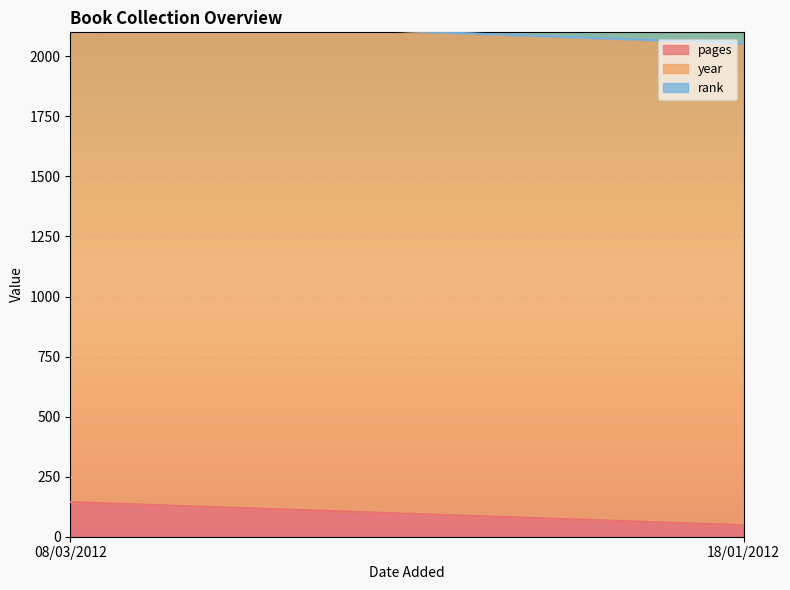

What is the label of the 2nd point from the right?

08/03/2012